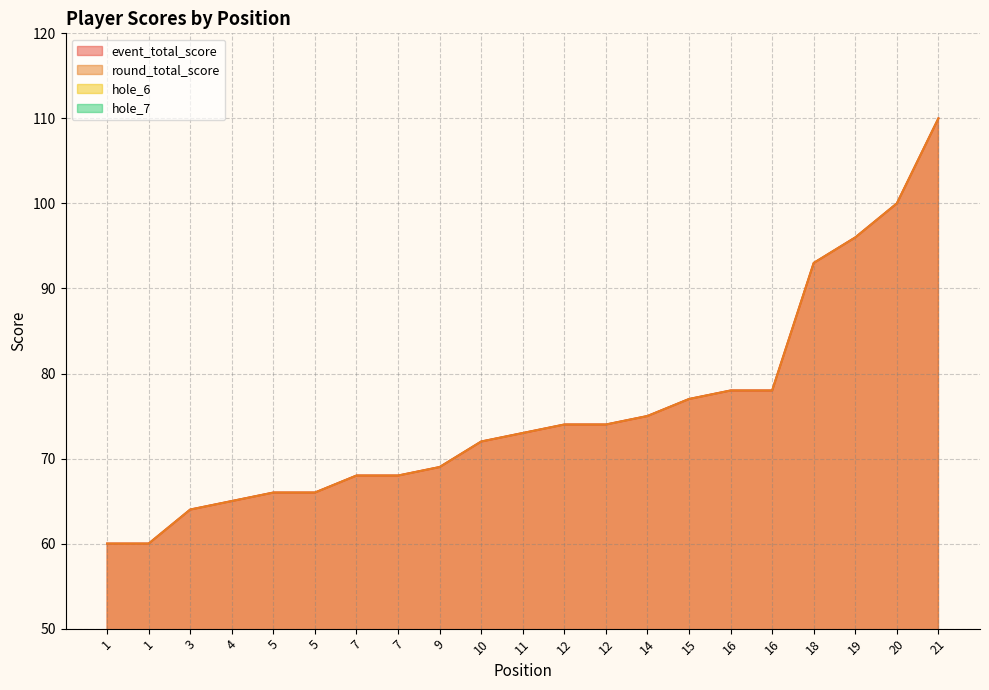

Where is event_total_score nearest to the value 85?

16